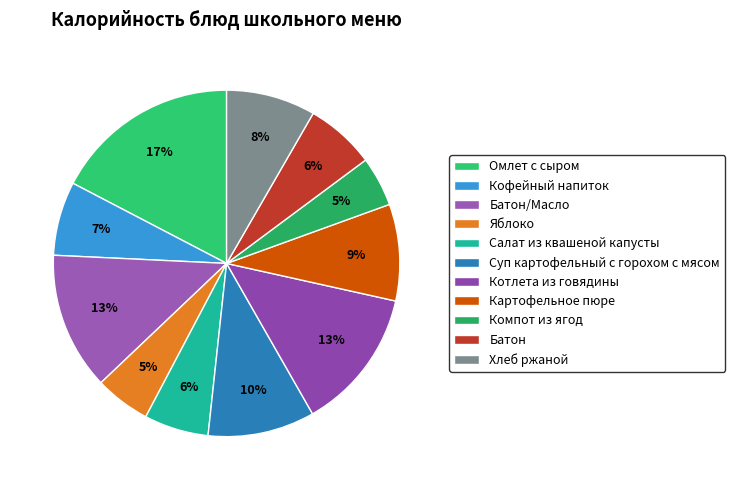

Do Яблоко and Кофейный напиток together represent more than half of the pie?

No